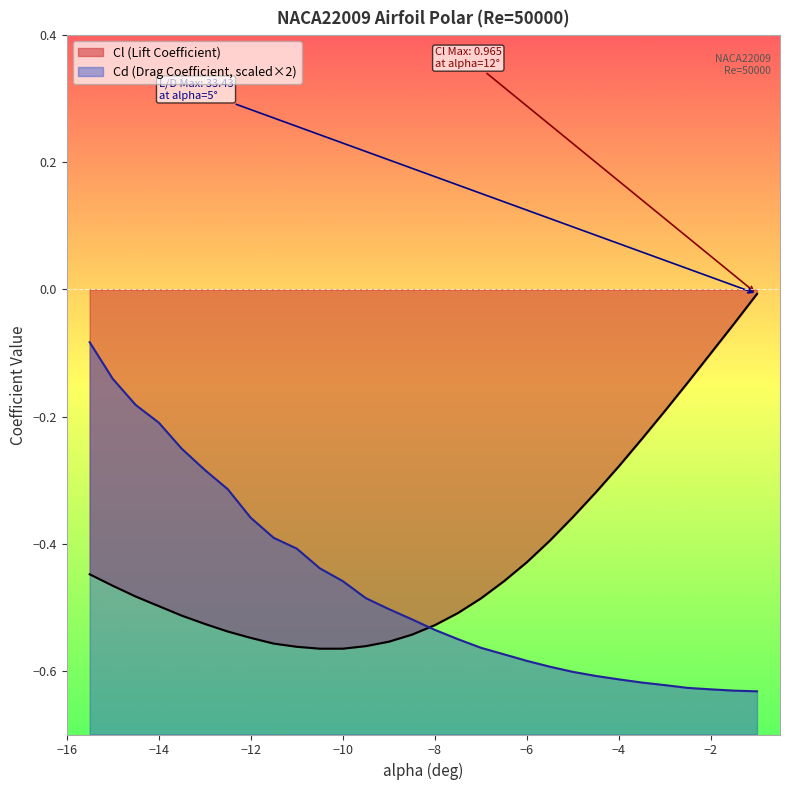

At which label does Cd reach its peak?

-15.5